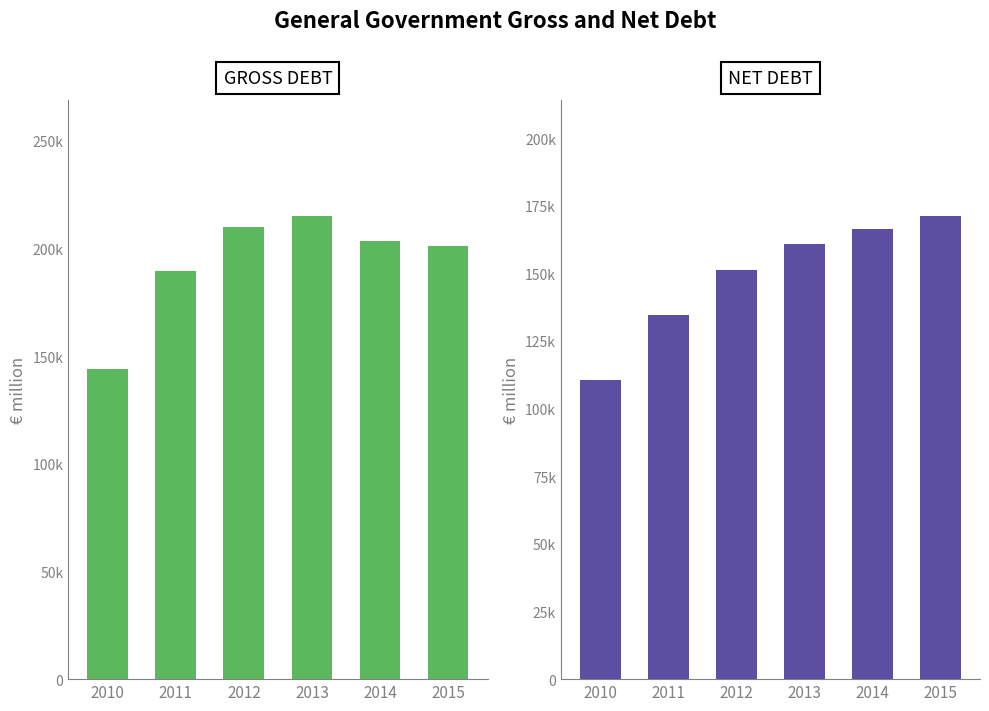

What is the spread (max minus min) of values at 2012?

58718